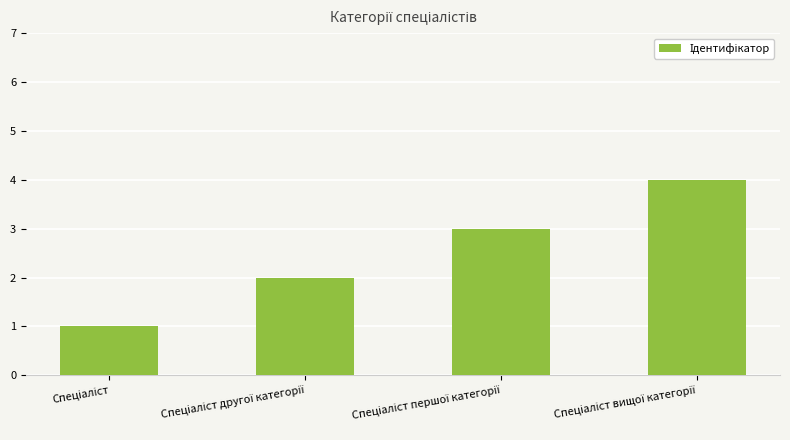

What is the difference between the maximum and minimum values?

3